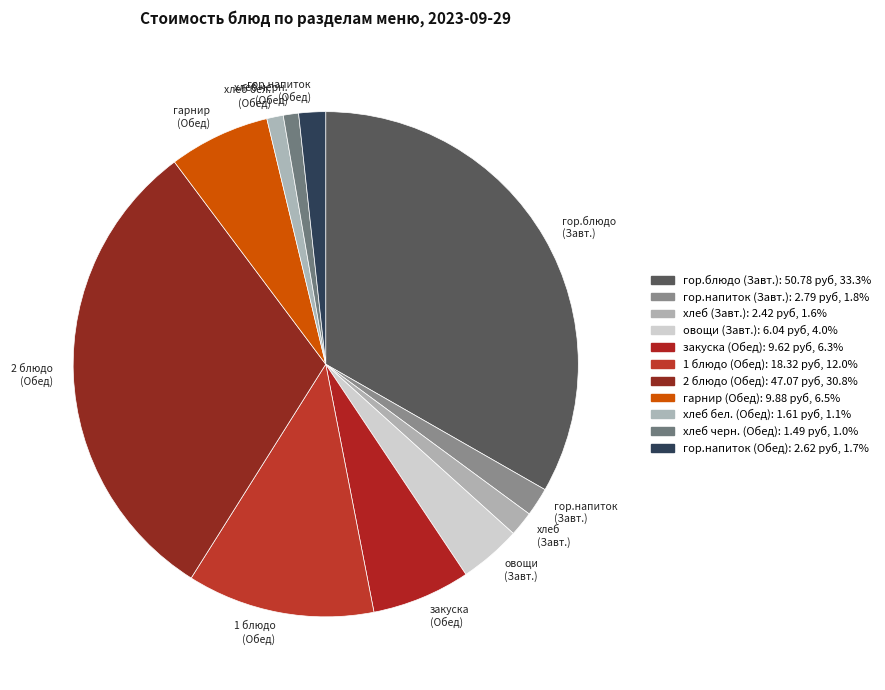

The гор.напиток (Обед) slice represents 2% of the pie. True or false?

True